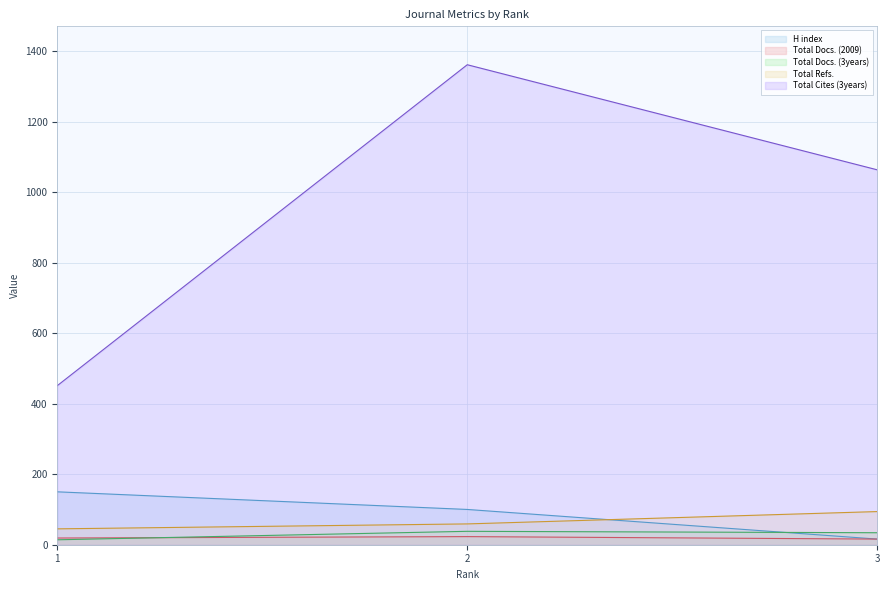

Between 2 and 1, which is larger?

1